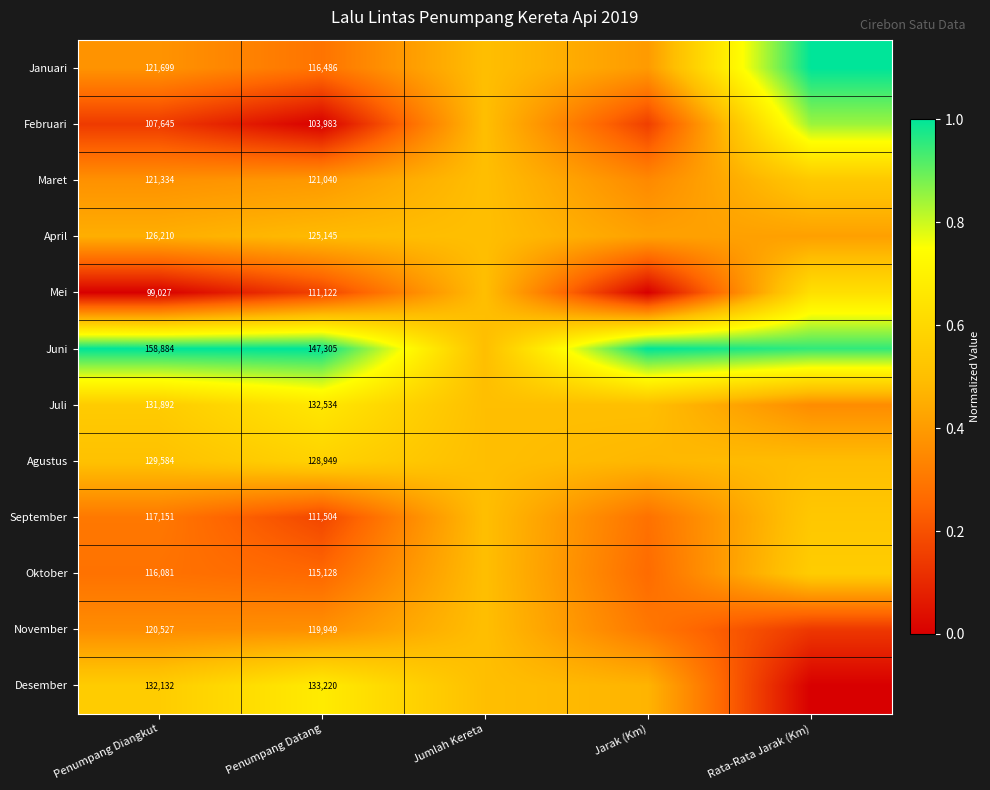

At how many categories does at least one series exceed 0?

5